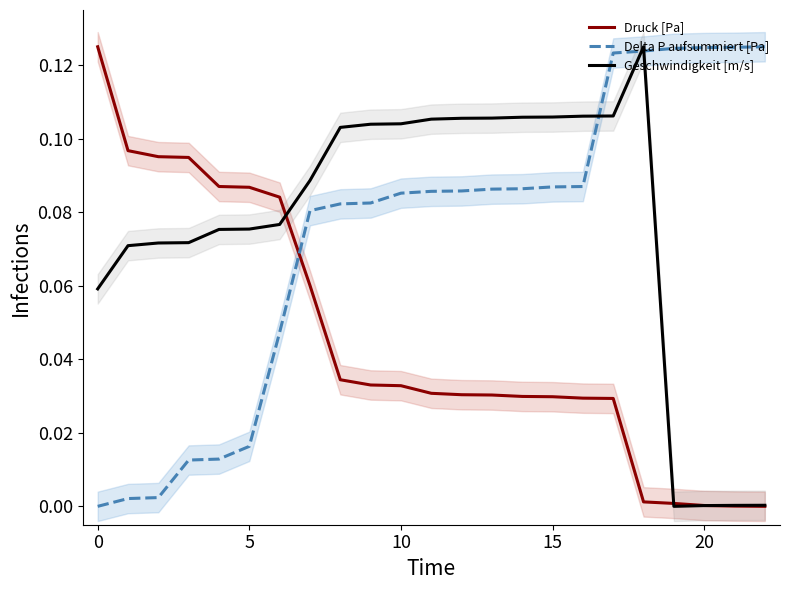

The Delta P aufsummiert [Pa] series shows 0.1 at 14. True or false?

False